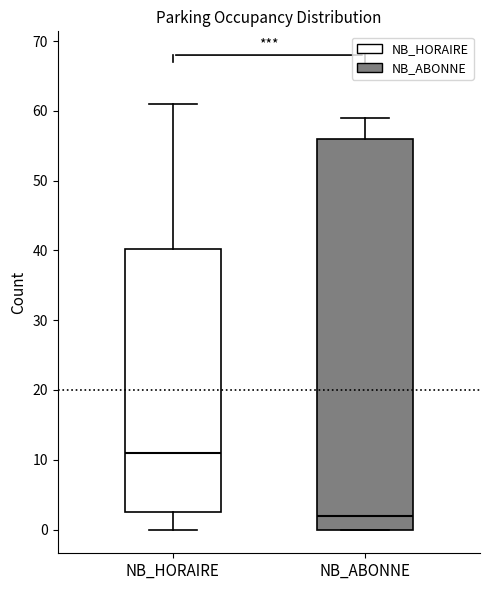

Reading left to right, read every box against the y-axis: the position of its median line, the range the box covers, and the ends of its whiskers. The values are not printed on the chart, so give them approximately, as read against the axis.

NB_HORAIRE: median 11, box 3 to 40, whiskers 0 to 61
NB_ABONNE: median 2, box 0 to 56, whiskers 0 to 59